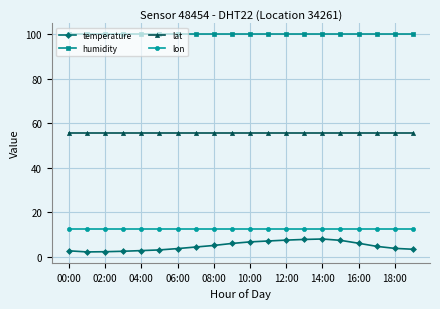

What is the smallest value displayed?

2.3